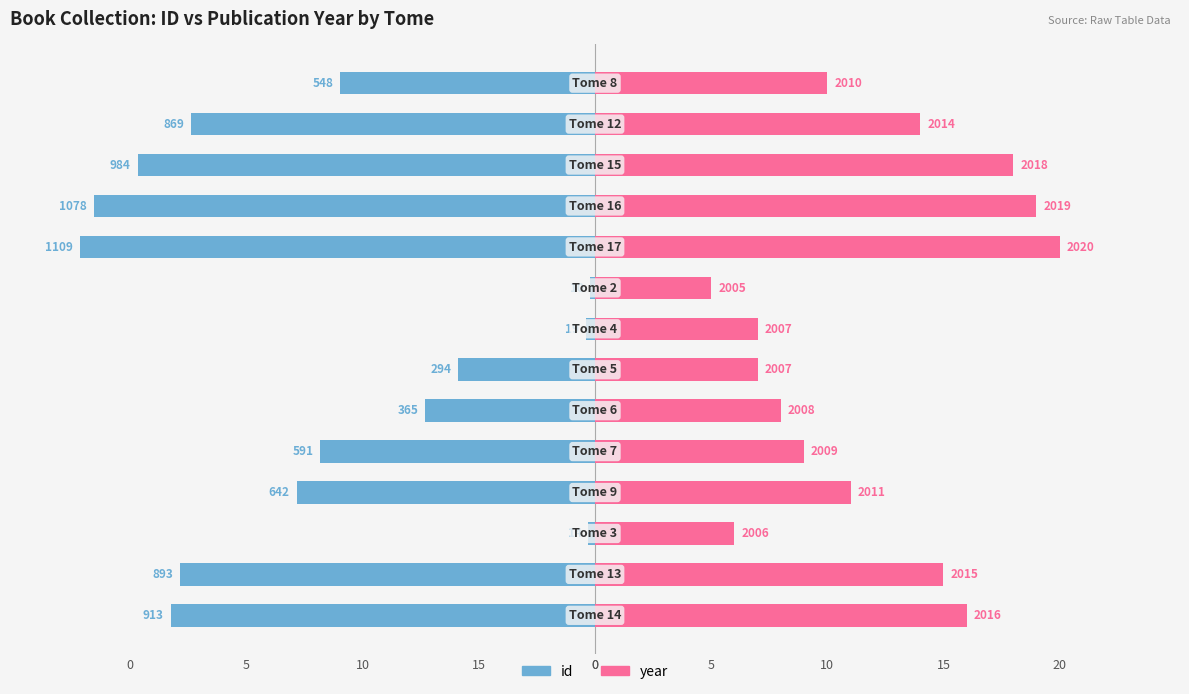

Is it true that year equals 20.0 at 20?

True